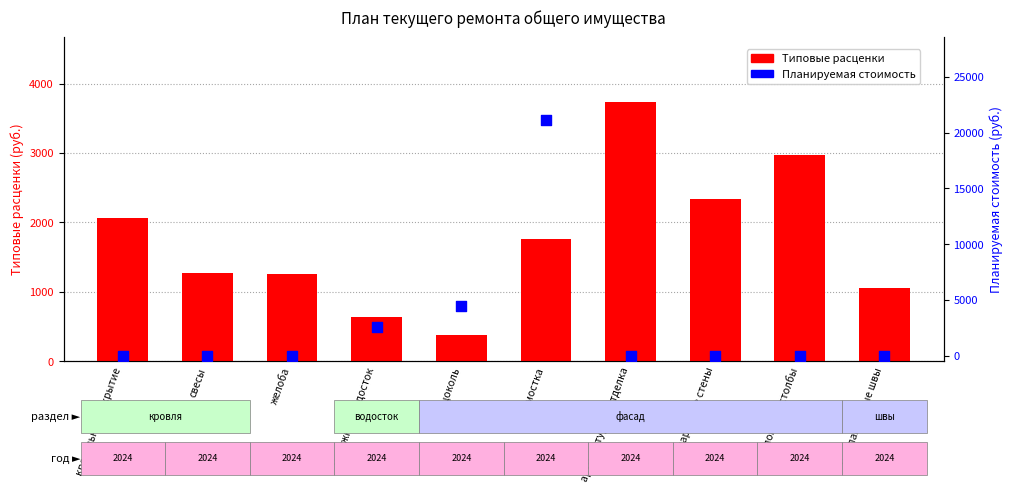

At how many categories does at least one series exceed 19940?

1